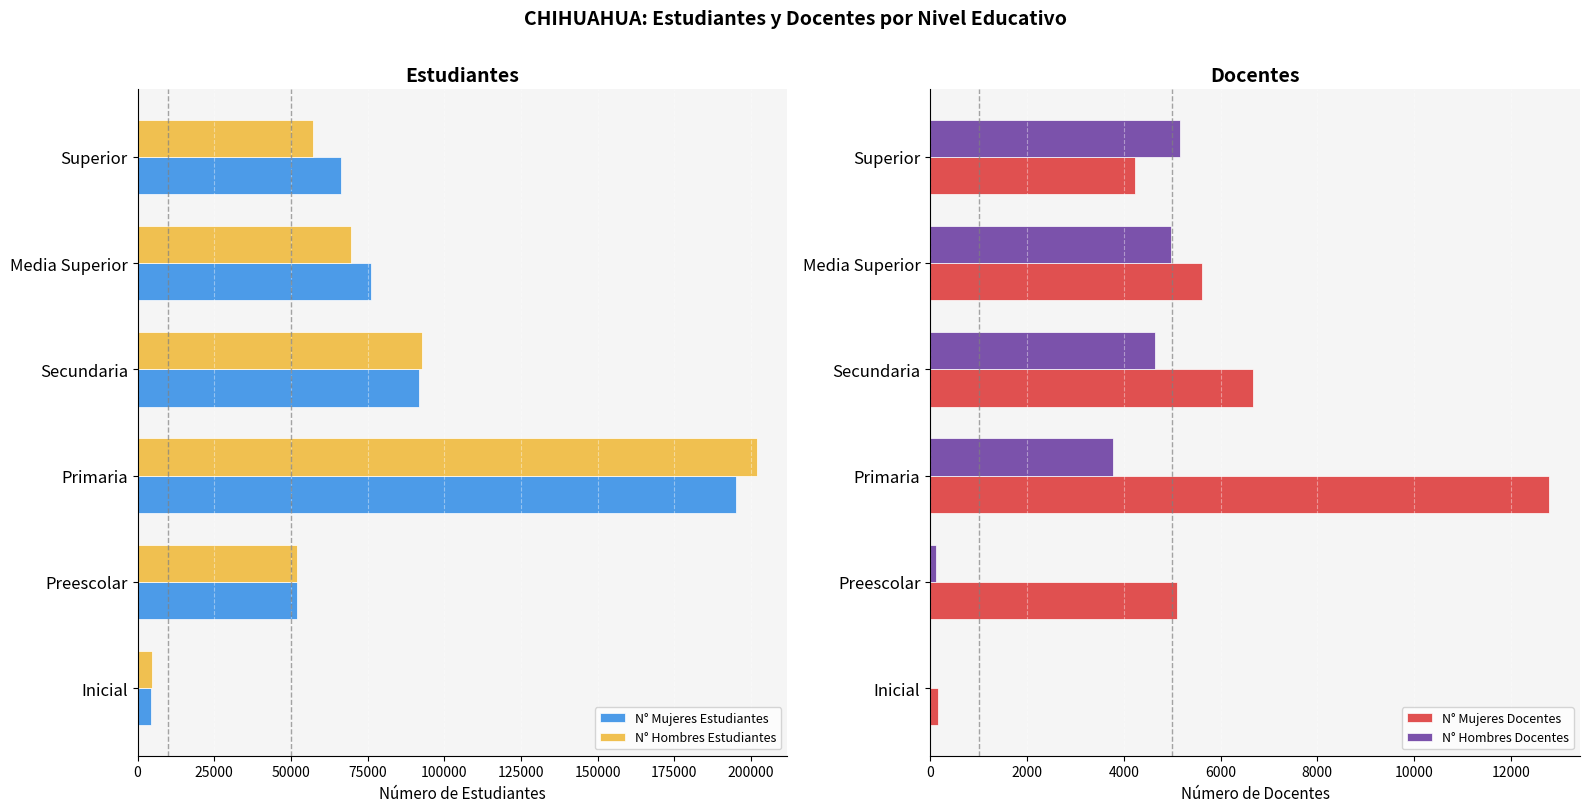

Which category has the highest value in the N° Mujeres Estudiantes series?

Primaria